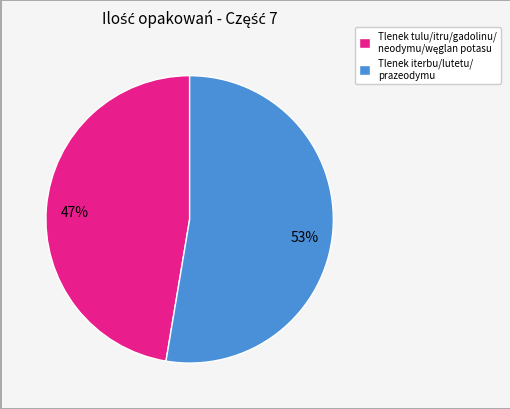

Count the number of slices in the pie.

2